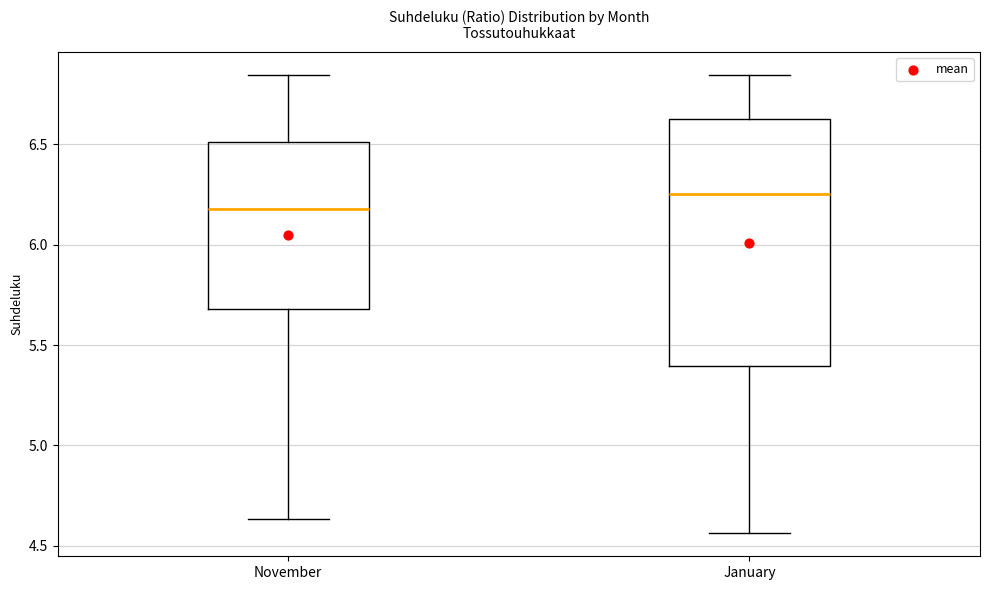

Where does the median line of the box for January sit on the y-axis? The values are not printed on the chart, so give them approximately, as read against the axis.

6.25